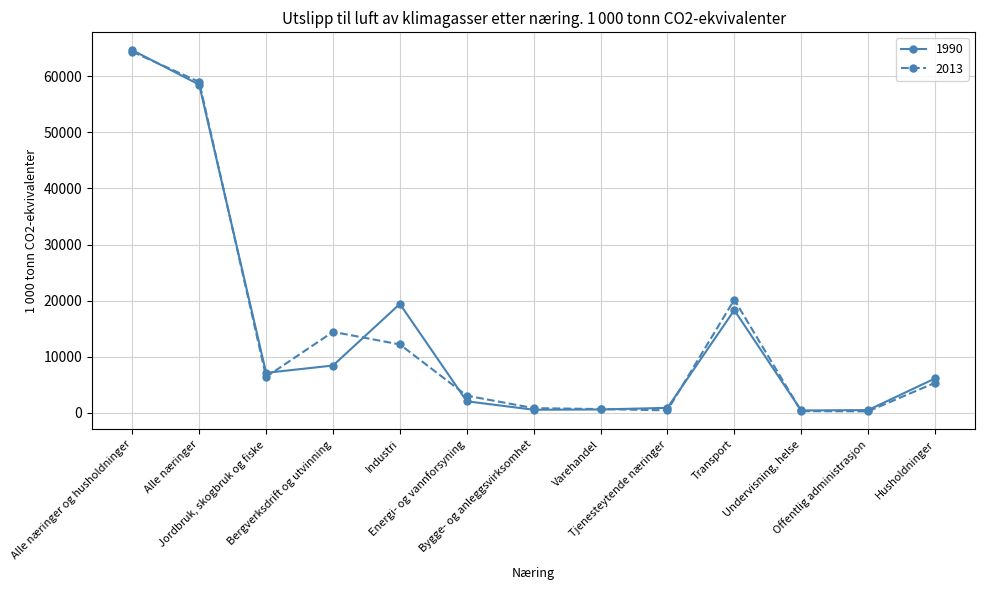

In 2013, how many points are higher than both neighbors (excluding endpoints)?

2